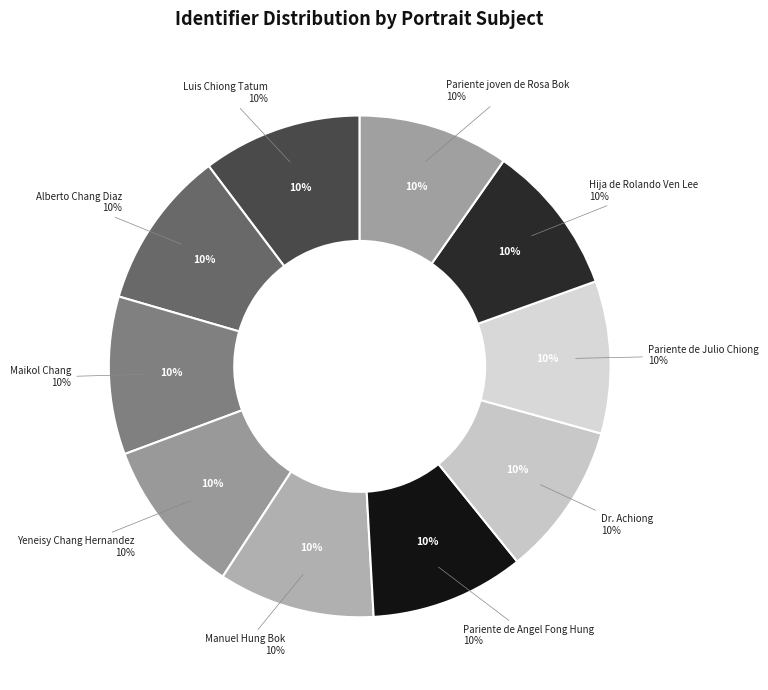

Which slice is the smallest?

Pariente joven de Rosa Bok